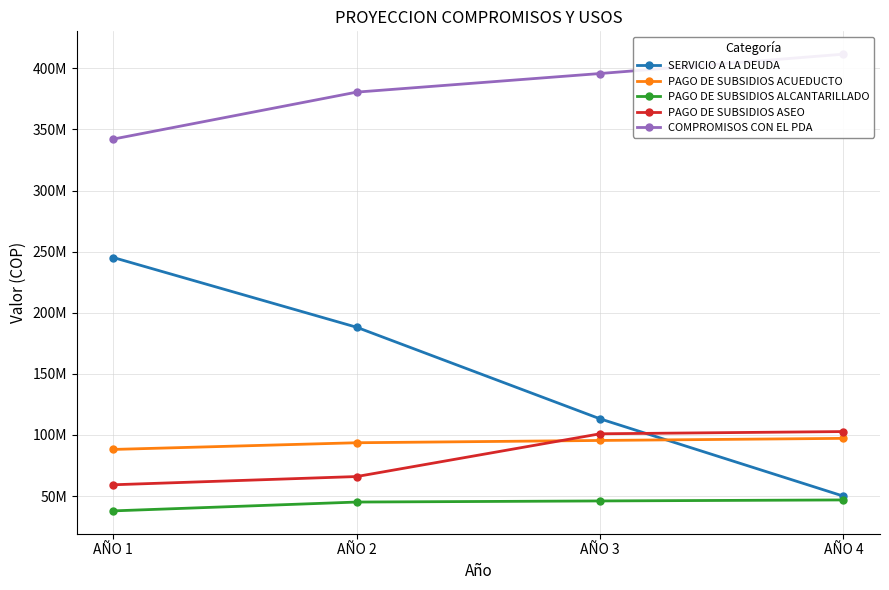

What are all the series names shown in the legend?

SERVICIO A LA DEUDA, PAGO DE SUBSIDIOS ACUEDUCTO, PAGO DE SUBSIDIOS ALCANTARILLADO, PAGO DE SUBSIDIOS ASEO, COMPROMISOS CON EL PDA